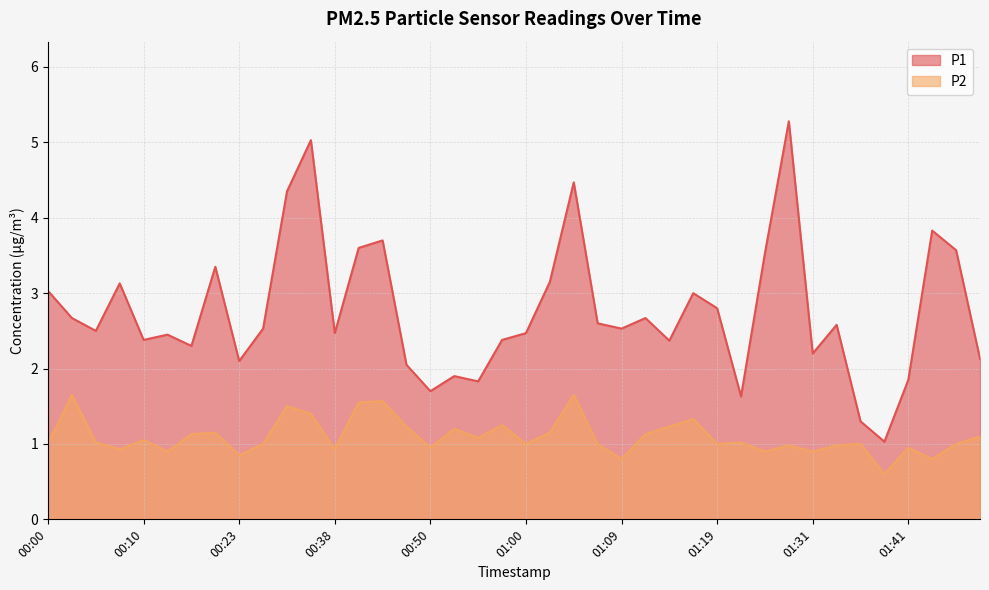

What is the sum of all P2 values?

43.9